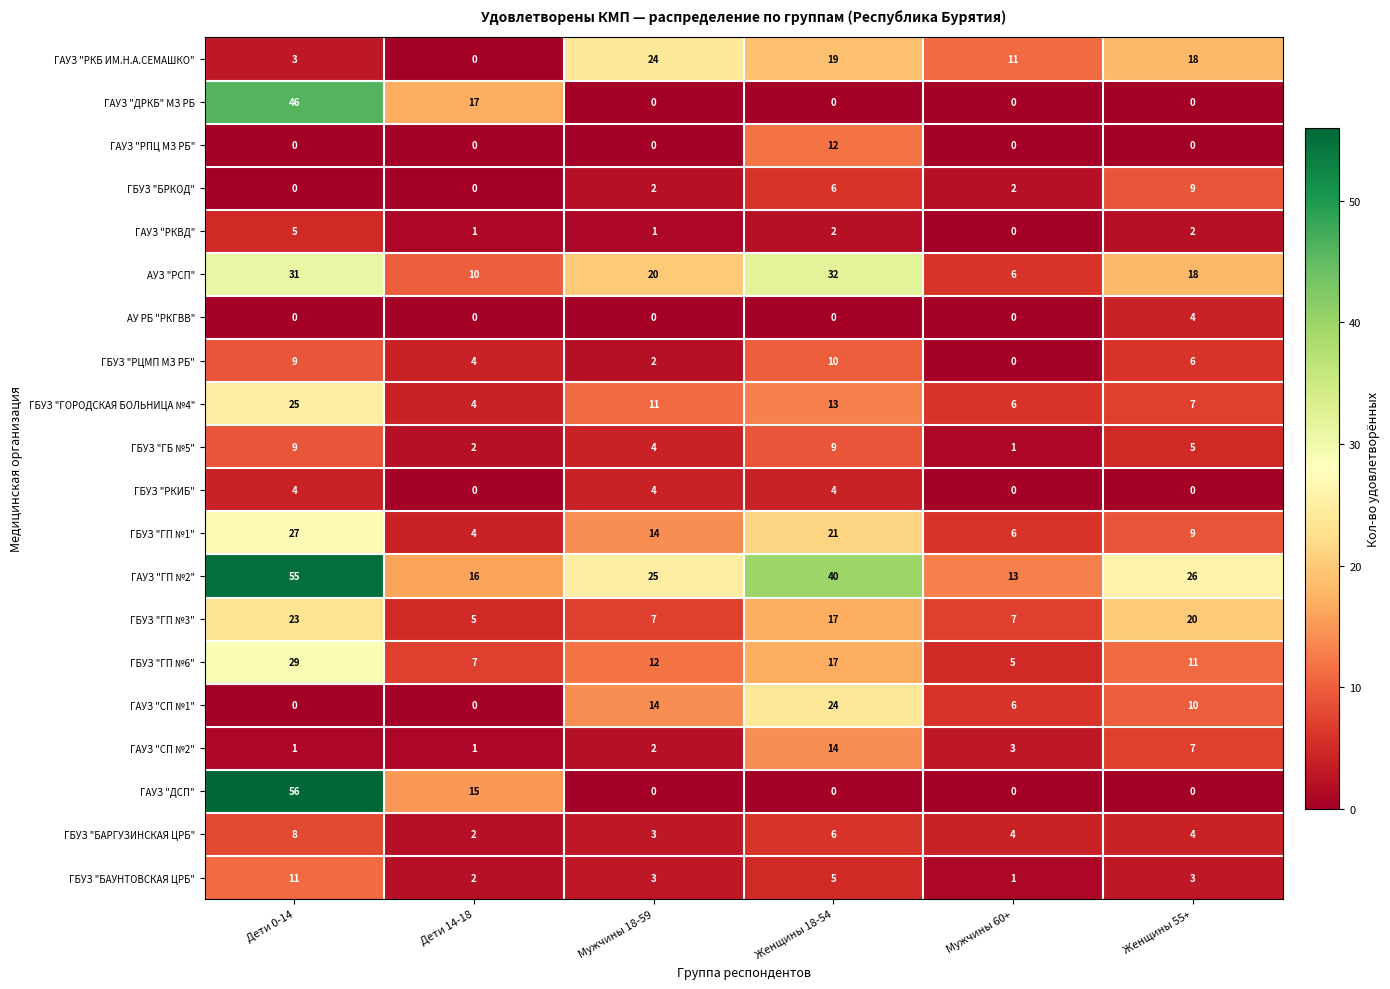

Is it true that АУЗ "РСП" equals 18 at Женщины 55+?

True